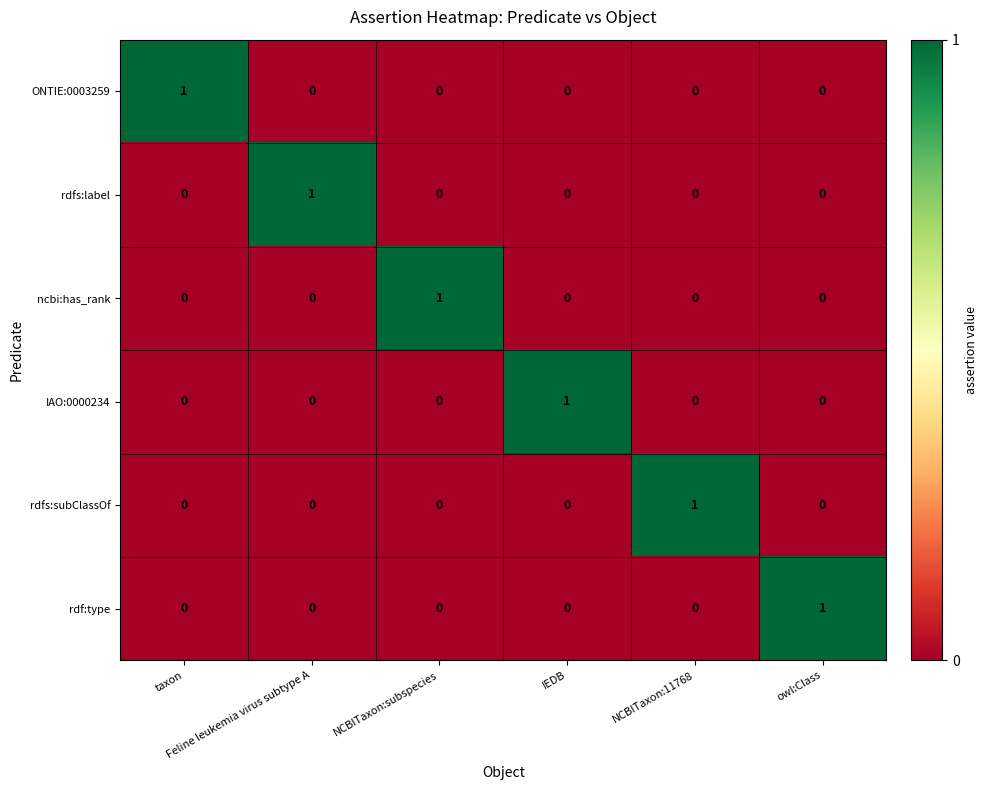

Reading left to right, transcribe all the data shown in this chart.

ONTIE:0003259: taxon=1	Feline leukemia virus subtype A=0	NCBITaxon:subspecies=0	IEDB=0	NCBITaxon:11768=0	owl:Class=0
rdfs:label: taxon=0	Feline leukemia virus subtype A=1	NCBITaxon:subspecies=0	IEDB=0	NCBITaxon:11768=0	owl:Class=0
ncbi:has_rank: taxon=0	Feline leukemia virus subtype A=0	NCBITaxon:subspecies=1	IEDB=0	NCBITaxon:11768=0	owl:Class=0
IAO:0000234: taxon=0	Feline leukemia virus subtype A=0	NCBITaxon:subspecies=0	IEDB=1	NCBITaxon:11768=0	owl:Class=0
rdfs:subClassOf: taxon=0	Feline leukemia virus subtype A=0	NCBITaxon:subspecies=0	IEDB=0	NCBITaxon:11768=1	owl:Class=0
rdf:type: taxon=0	Feline leukemia virus subtype A=0	NCBITaxon:subspecies=0	IEDB=0	NCBITaxon:11768=0	owl:Class=1